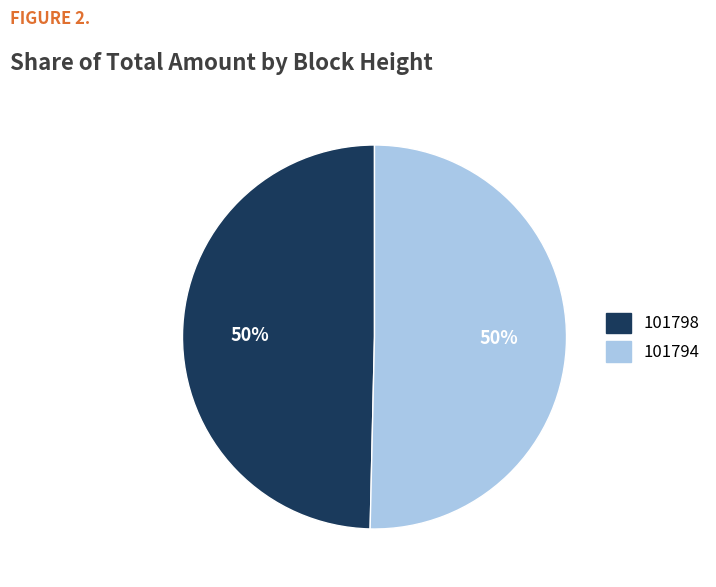

The 101794 slice represents 50% of the pie. True or false?

True